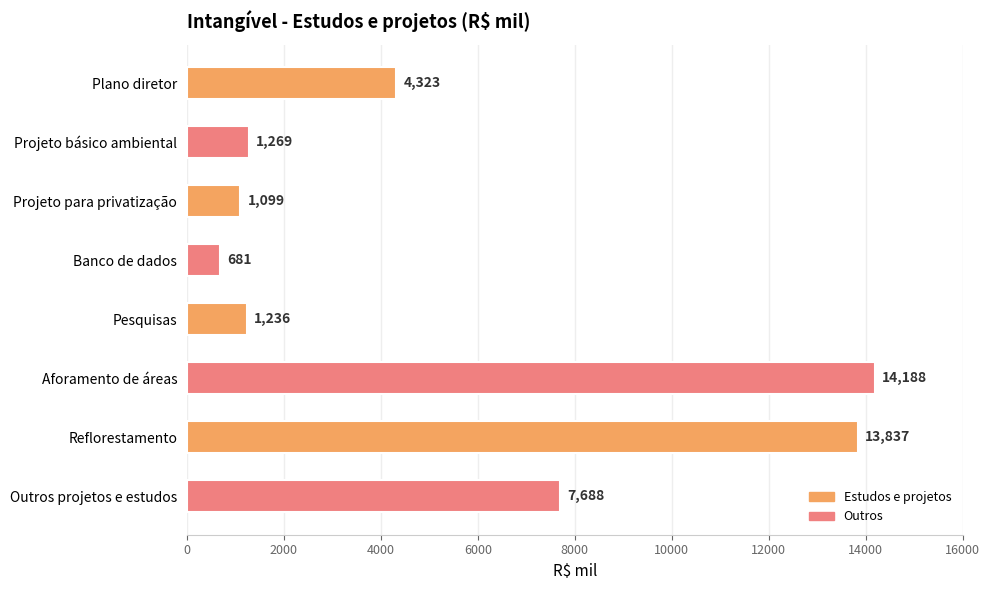

Count the number of data series in this chart.

1